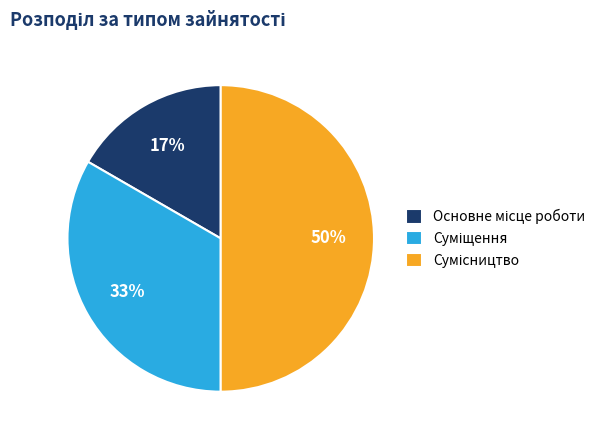

To the nearest percent, what is the average slice percentage?

33%